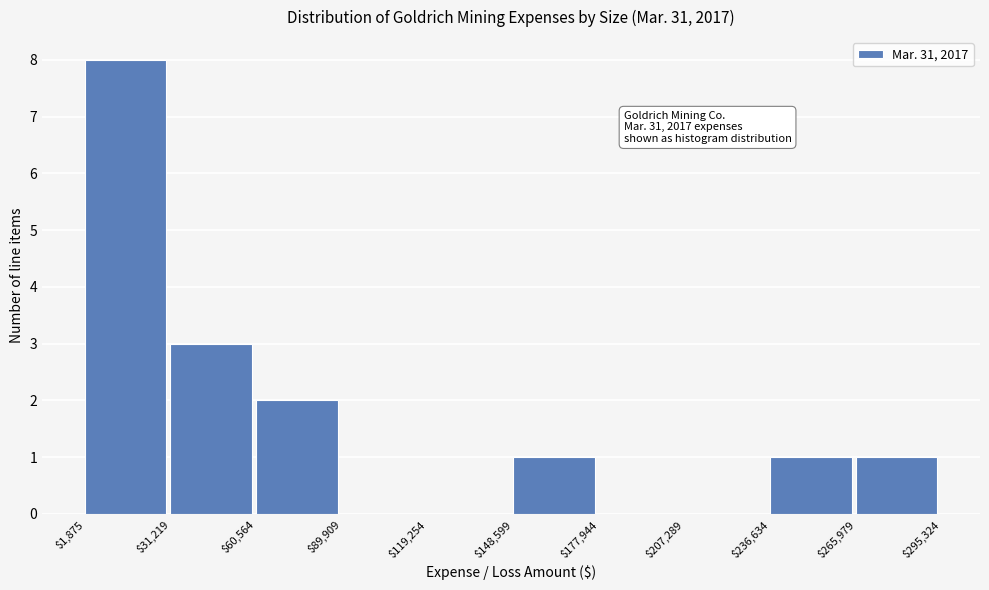

Which range on the x-axis has the tallest bar?

$1,875 to $31,219